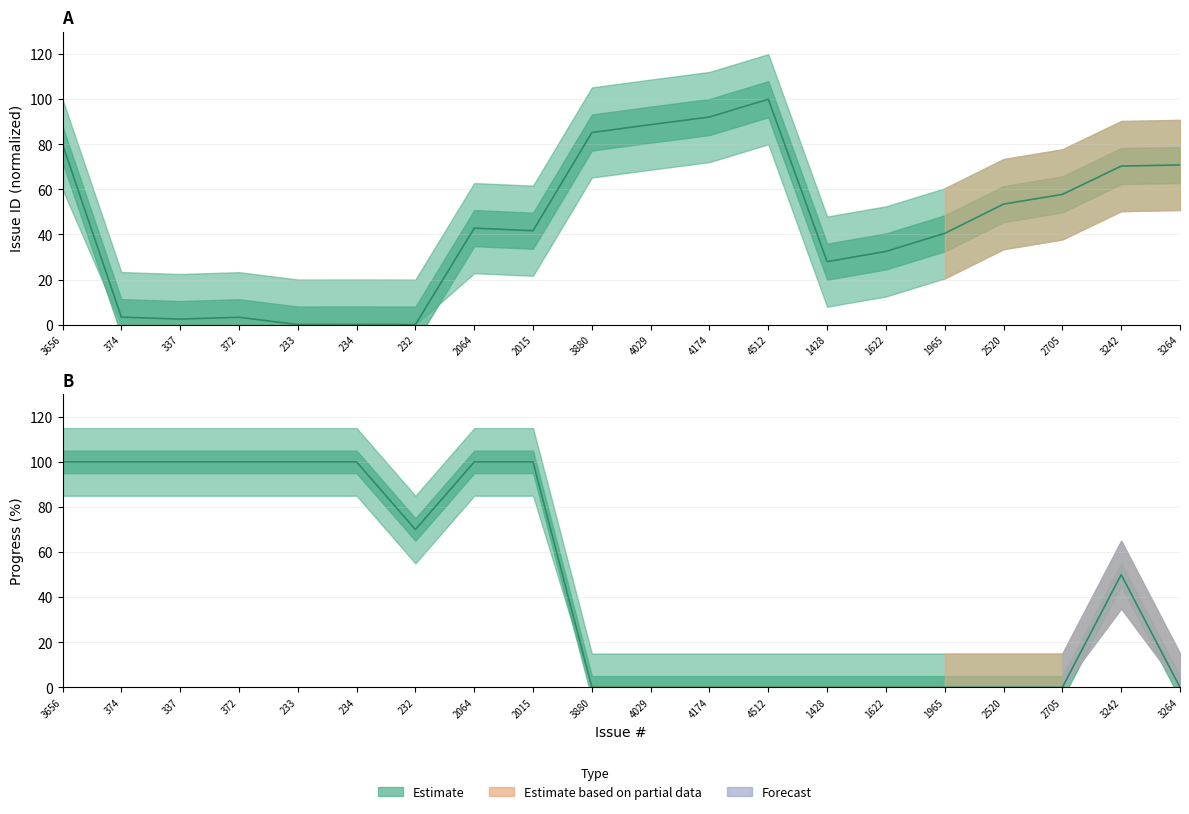

Rank the series by their average value, from lowest to highest.

Issue ID, Progress